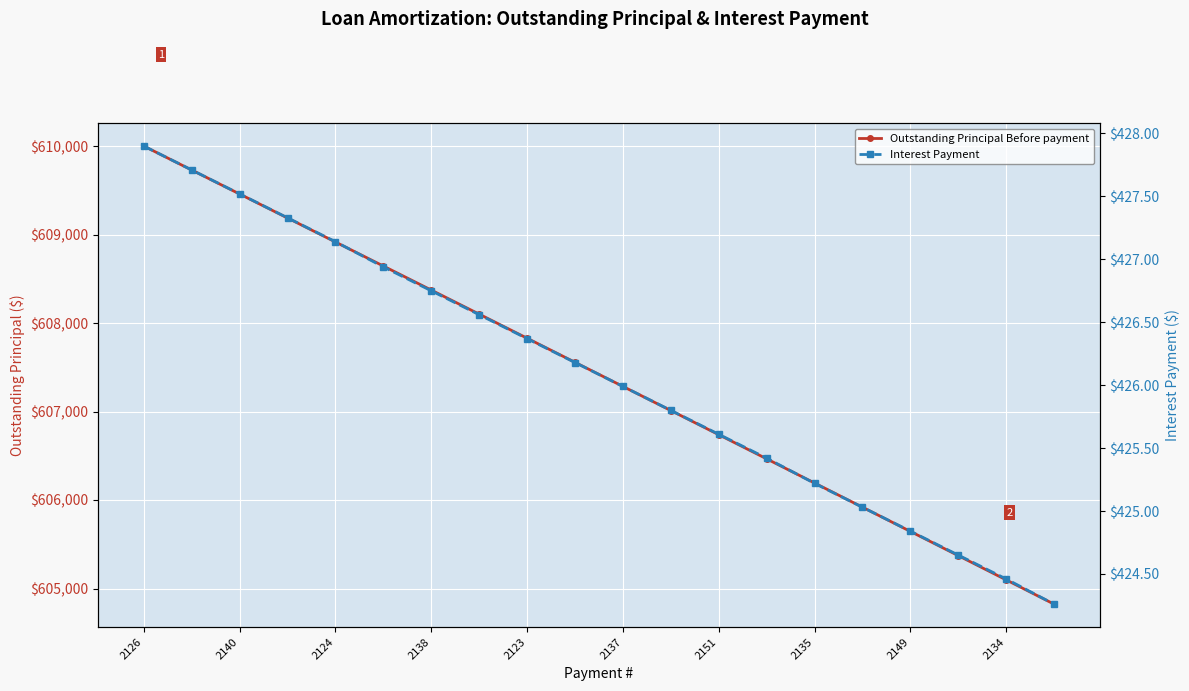

At which category is the sum across all series the highest?

2126